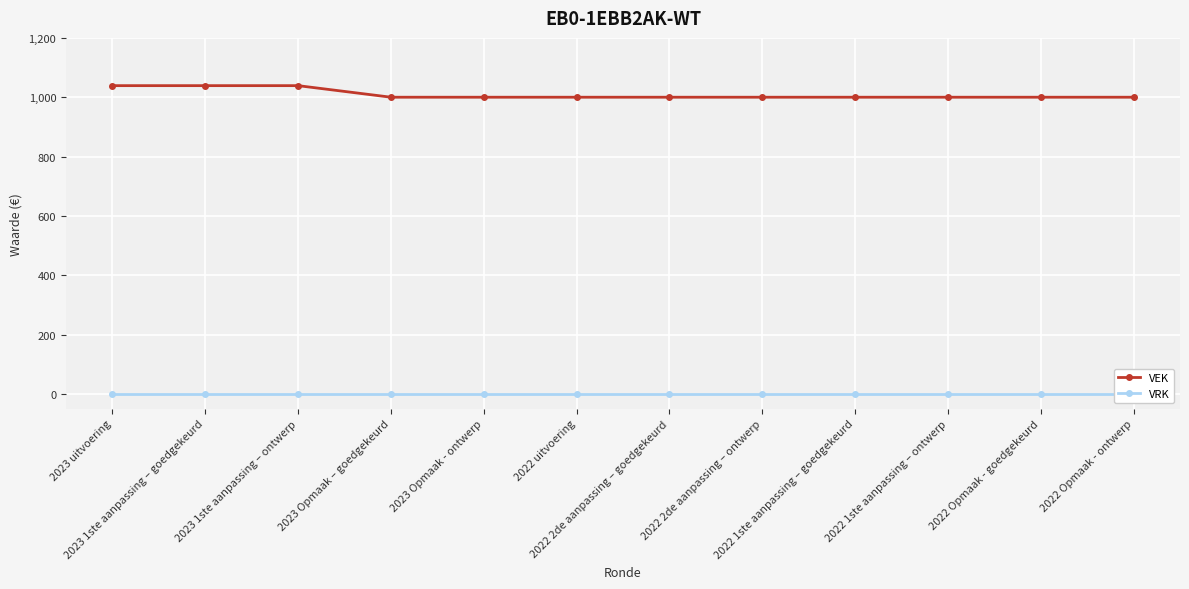

What are all the series names shown in the legend?

VEK, VRK